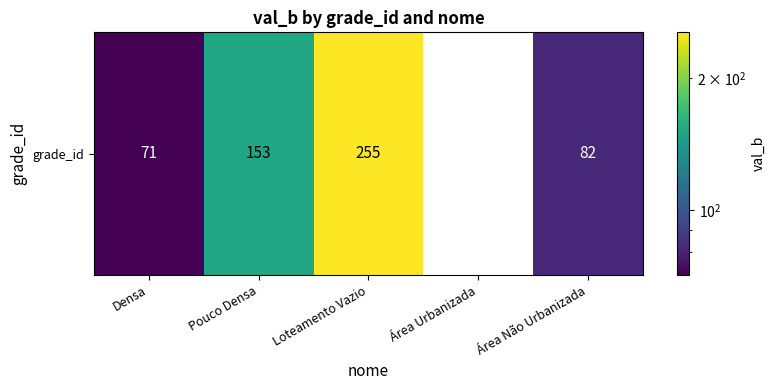

Read the value at Área Não Urbanizada.

82.0